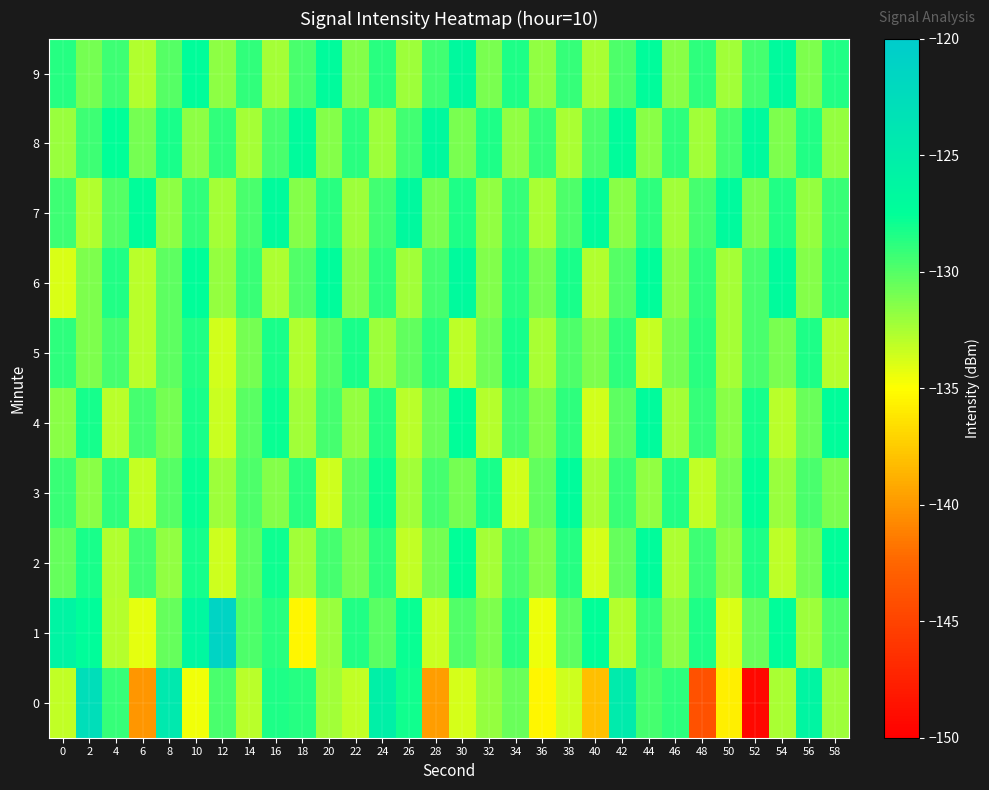

At which category does the chart reach its minimum across all series?

52